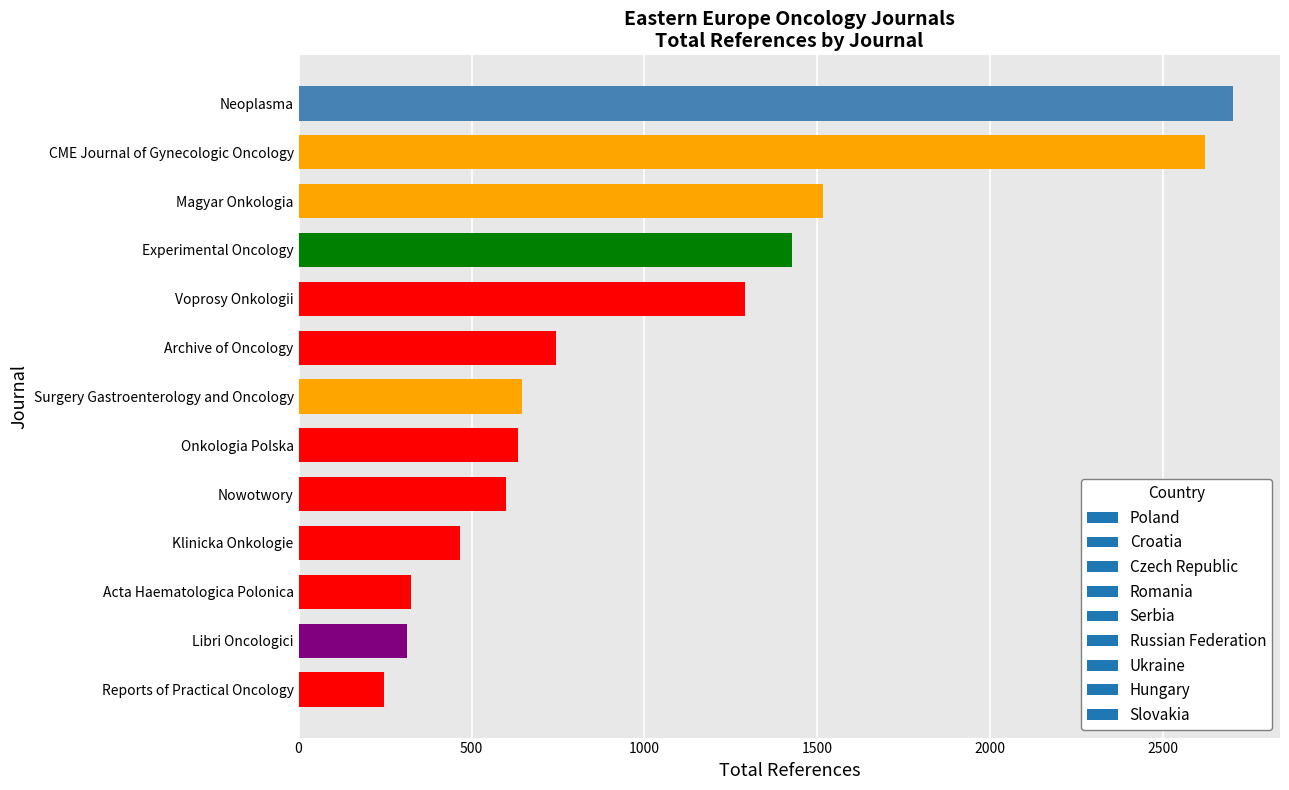

Are the bars horizontal?

Yes